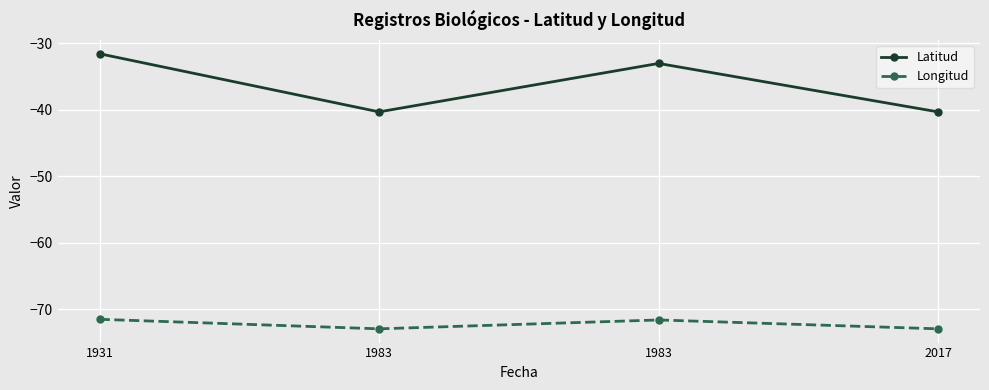

What is the maximum value for Latitud?

-31.6